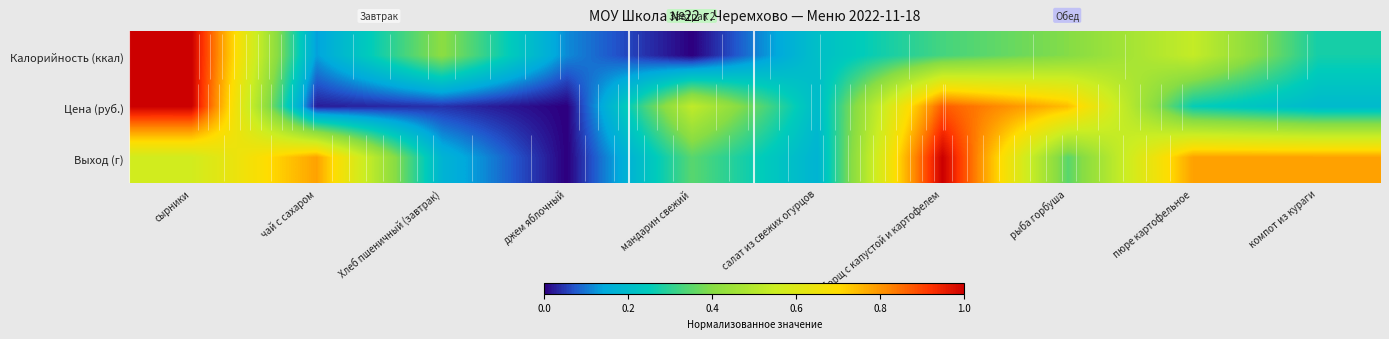

What is the total value across all series at мандарин свежий?

0.9